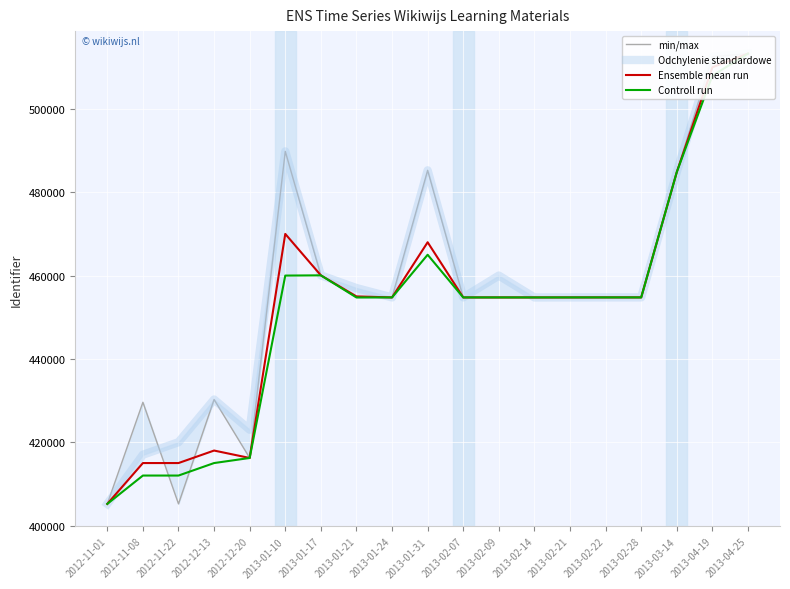

Reading left to right, what are all the values shown in this chart?

min/max: 405195	429588	405196	430249	416218	489815	460057	454751	454756	485265	454754	454755	454752	454758	454763	454762	484845	512550	513279
Odchylenie standardowe: 405195	417000	420000	430249	423000	489815	460057	457000	454756	485265	454754	460000	454752	454758	454763	454762	484845	512550	513279
Ensemble mean run: 405195	415000	415000	418000	416218	470000	460057	455000	454756	468000	454754	454755	454752	454758	454763	454762	484845	510000	513279
Controll run: 405195	412000	412000	415000	416218	460000	460057	454751	454756	465000	454754	454755	454752	454758	454763	454762	484845	508000	513279